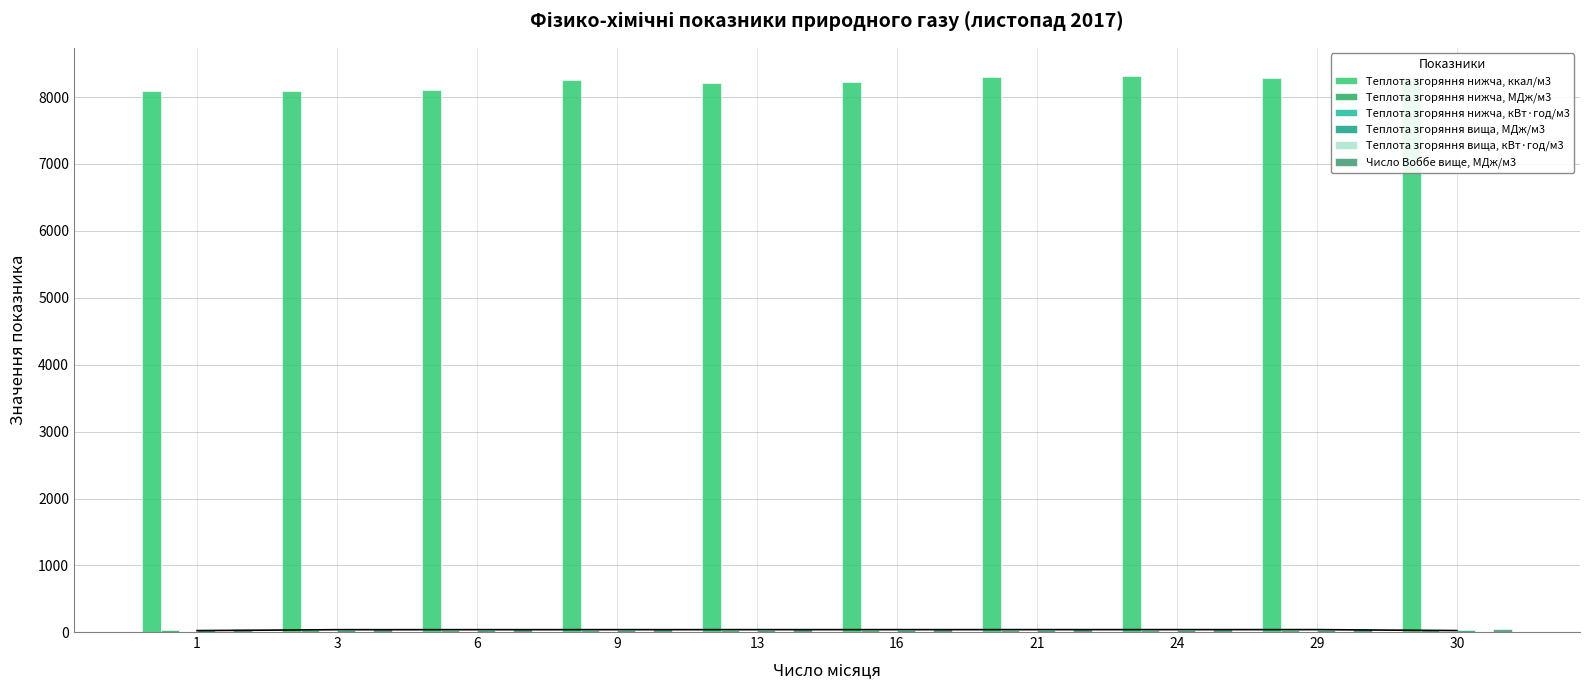

Between 29 and 1, which is larger?

29